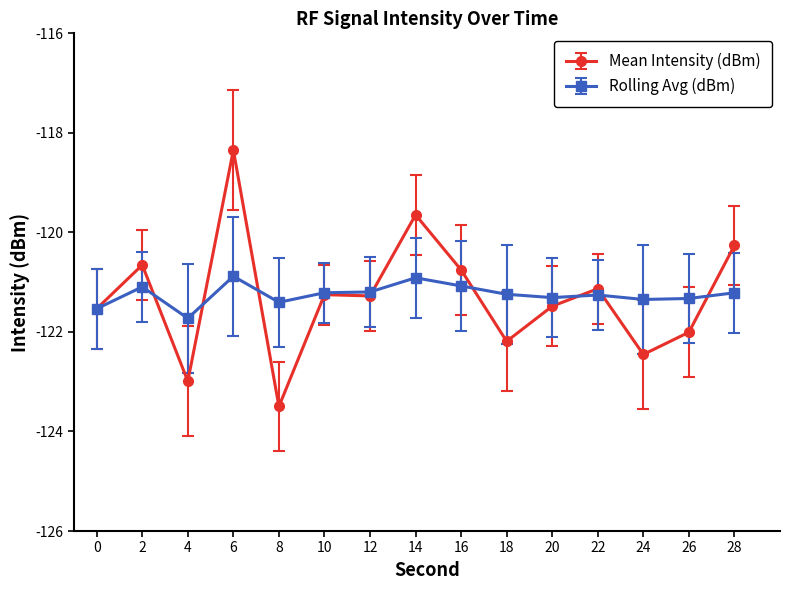

Does the chart display data point markers on the line(s)?

Yes